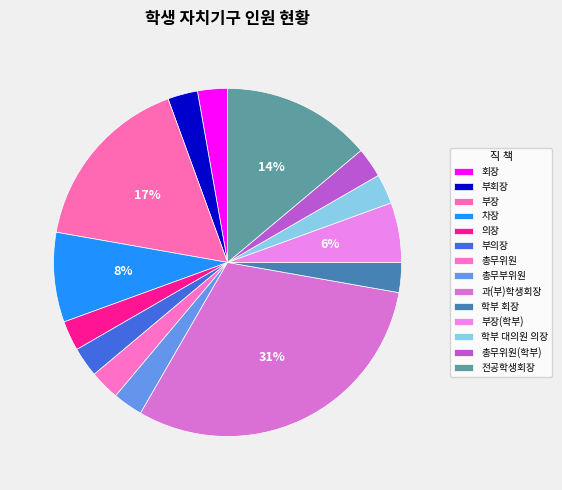

How many segments does this pie chart have?

14